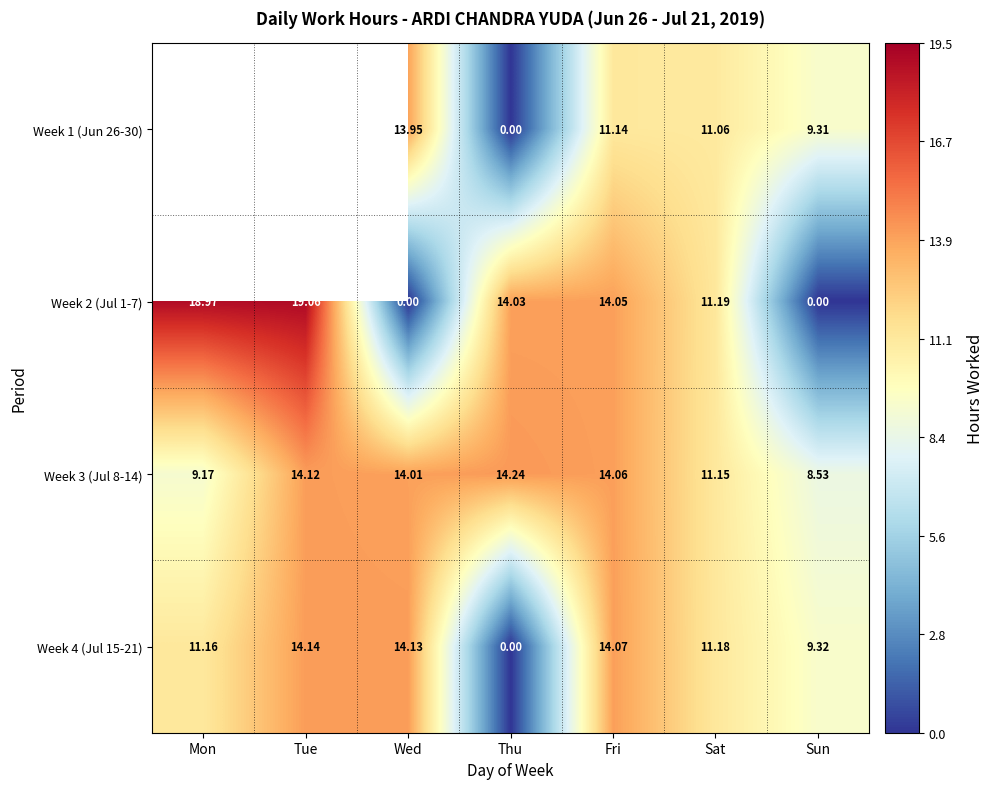

What is the spread (max minus min) of values at Sat?

0.1